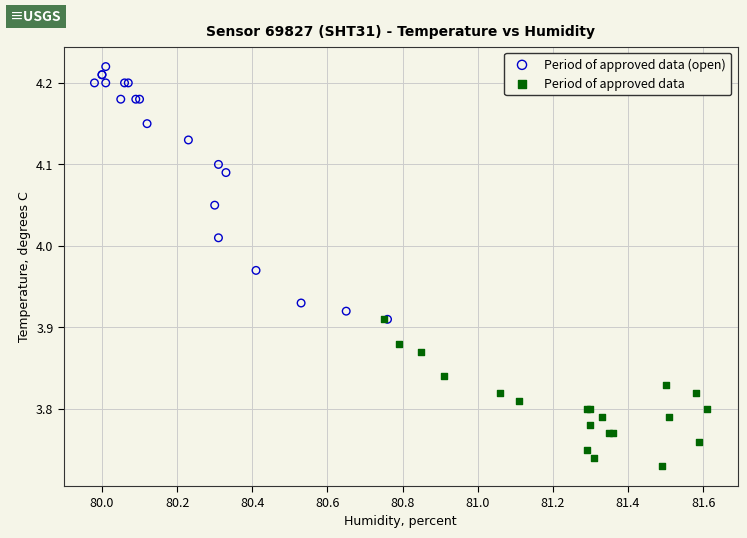

Which series reaches the minimum Y coordinate?

Period of approved data